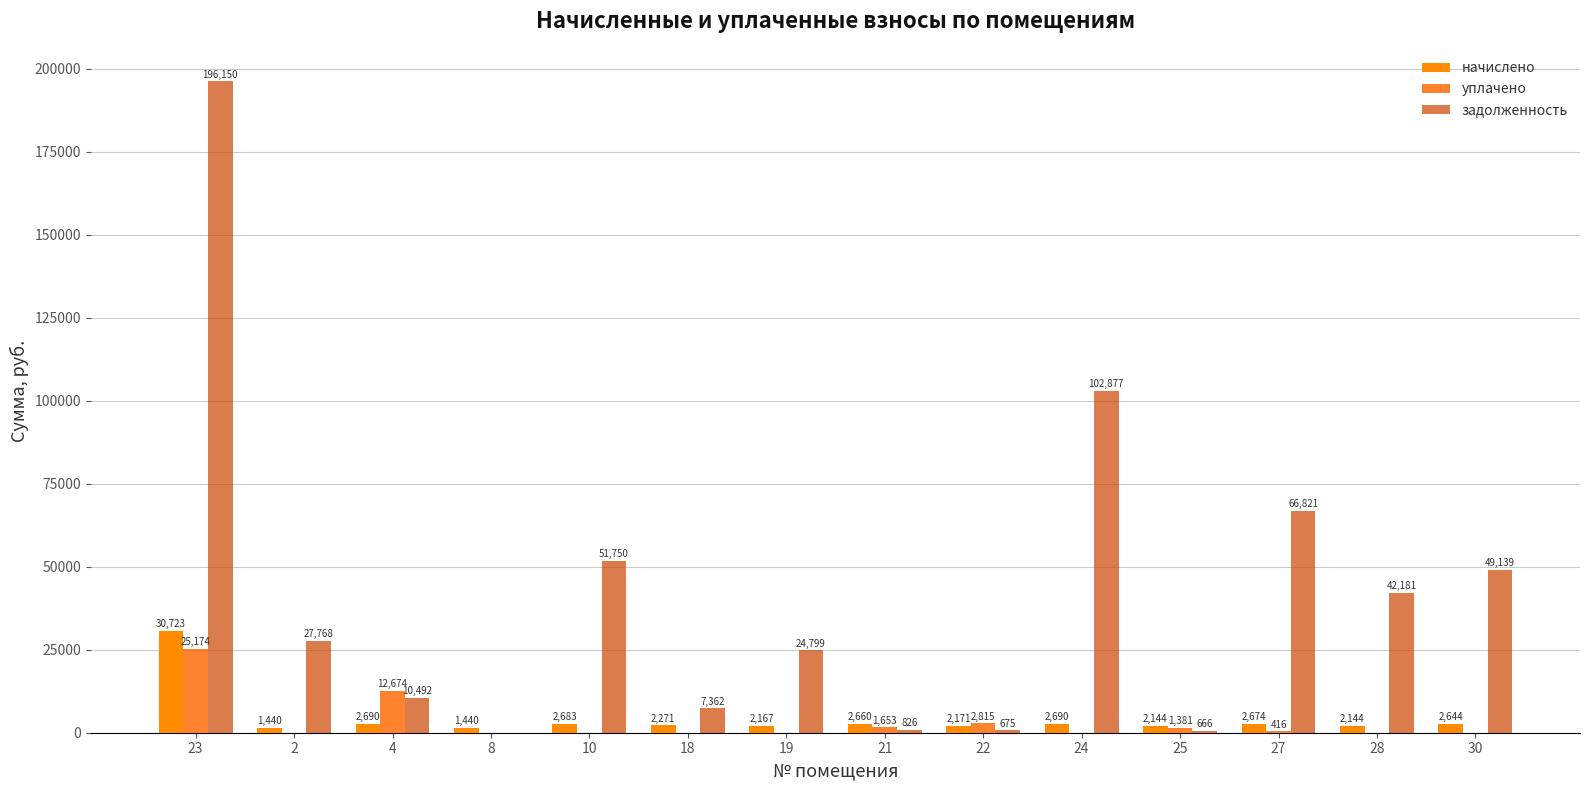

At which label does задолженность reach its peak?

23